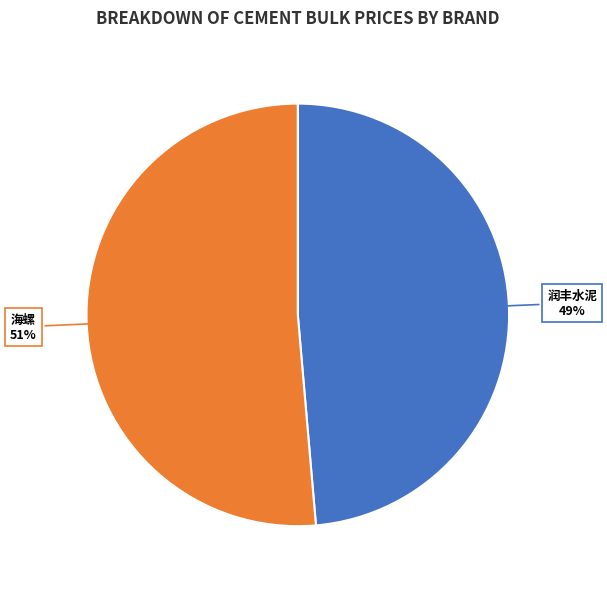

Does 海螺 represent more than half of the total?

Yes